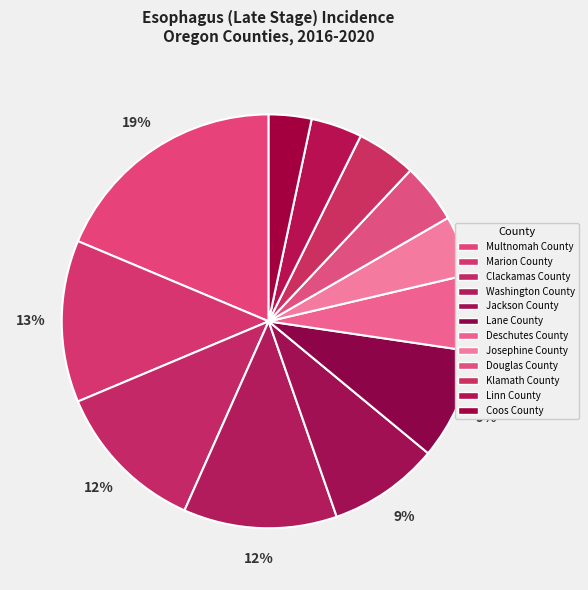

Combined, do Douglas County and Linn County account for over 50%?

No